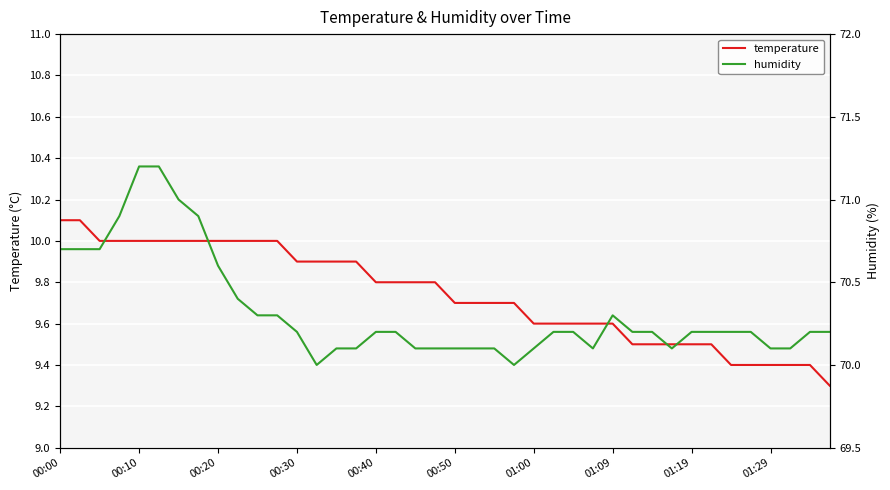

True or false: humidity and temperature intersect in this chart.

False